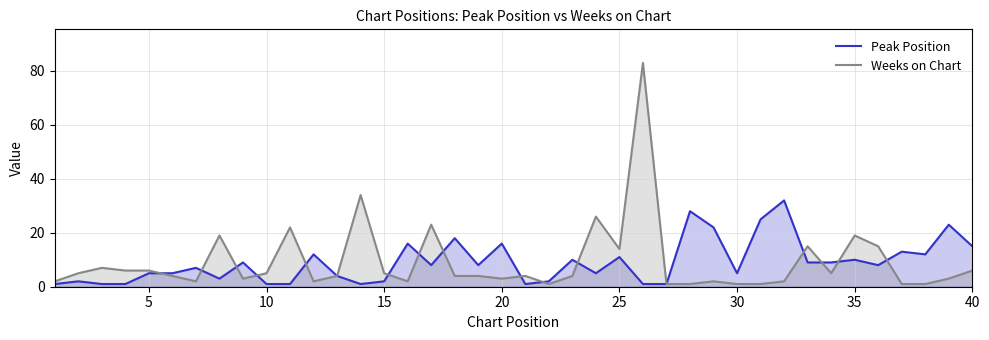

What is the difference between the second highest and minimum values in the Weeks on Chart series?

33